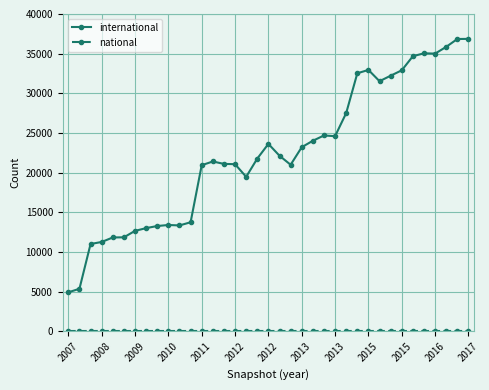

How many distinct data groups are displayed?

2